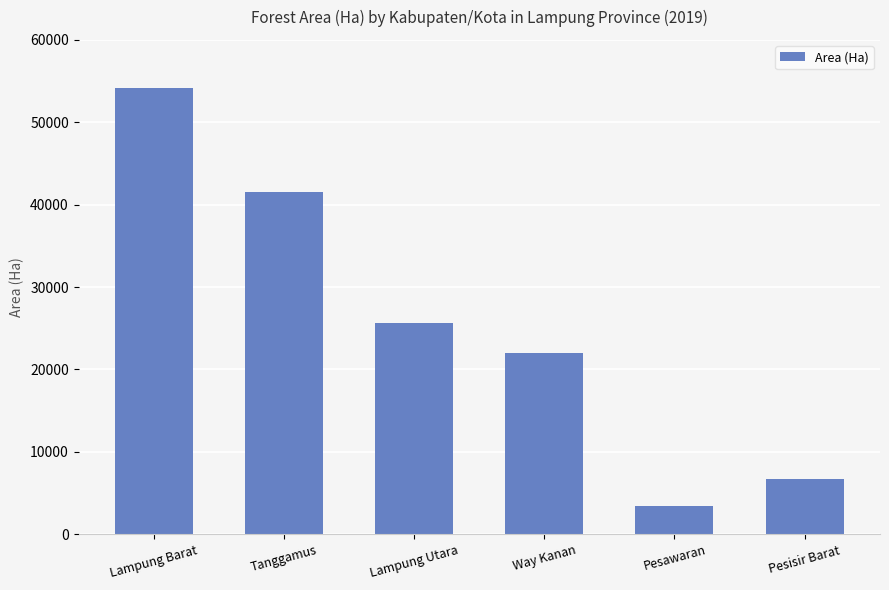

How many bars are there in total?

6